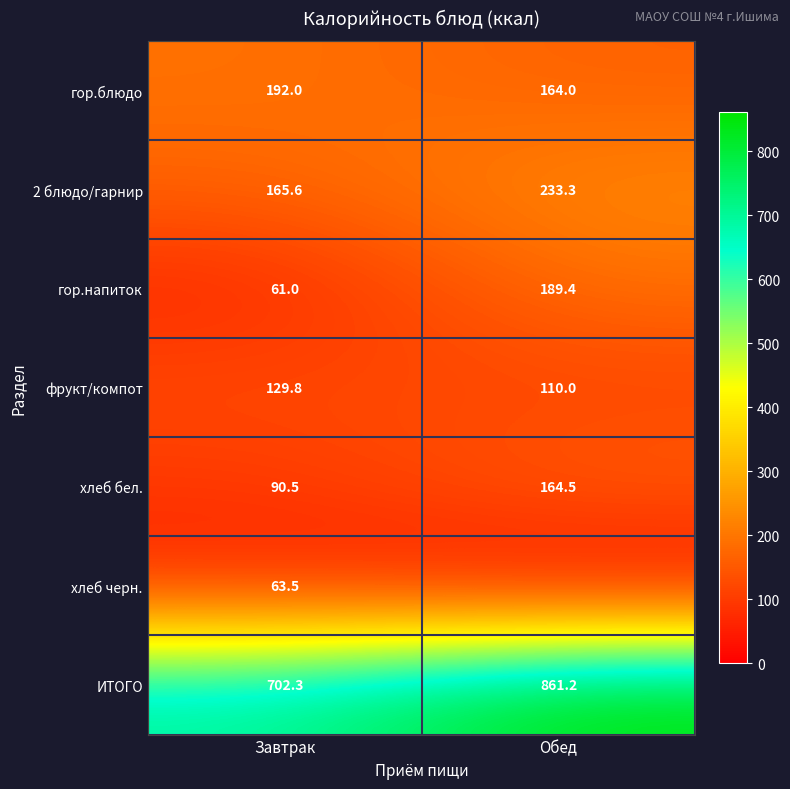

True or false: гор.блюдо has a value of 192.0 at Завтрак.

True